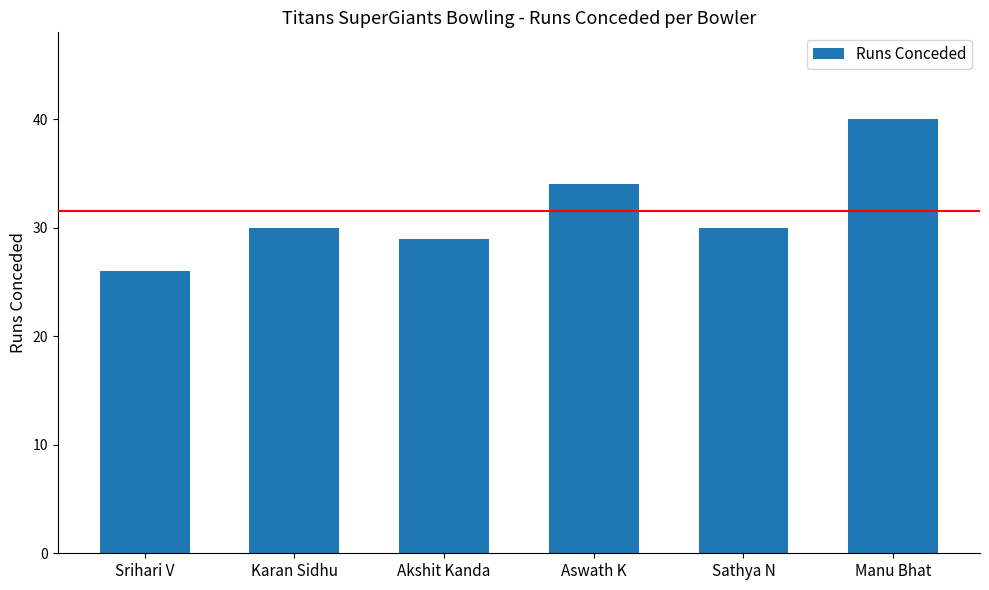

What is the sum of the values at Srihari V and Akshit Kanda?

55